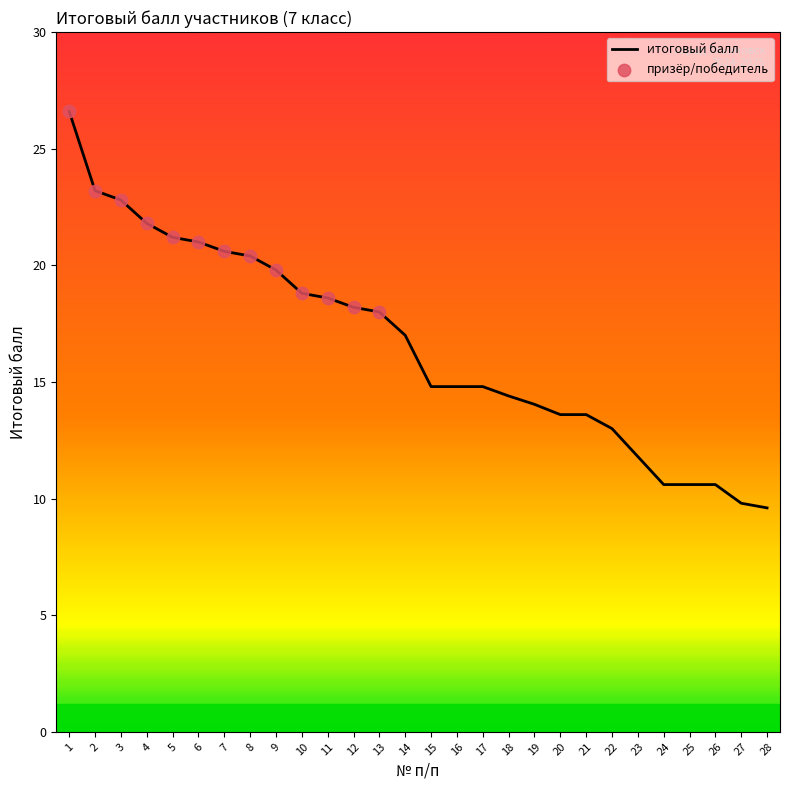

What is the change in value from 12 to 13?

-0.2